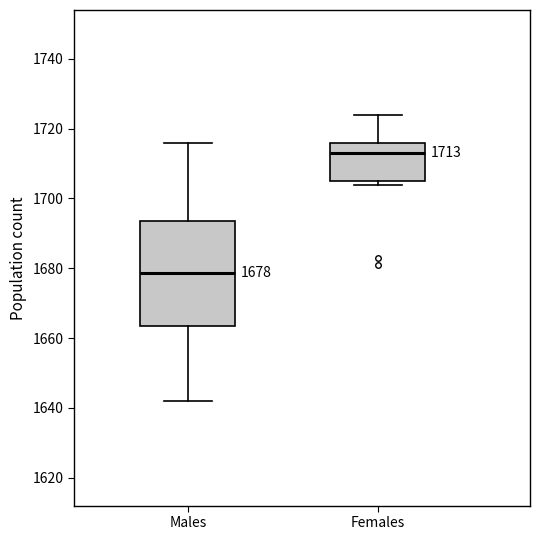

Comparing the boxes themselves (not the whiskers), which one is the tallest?

Males